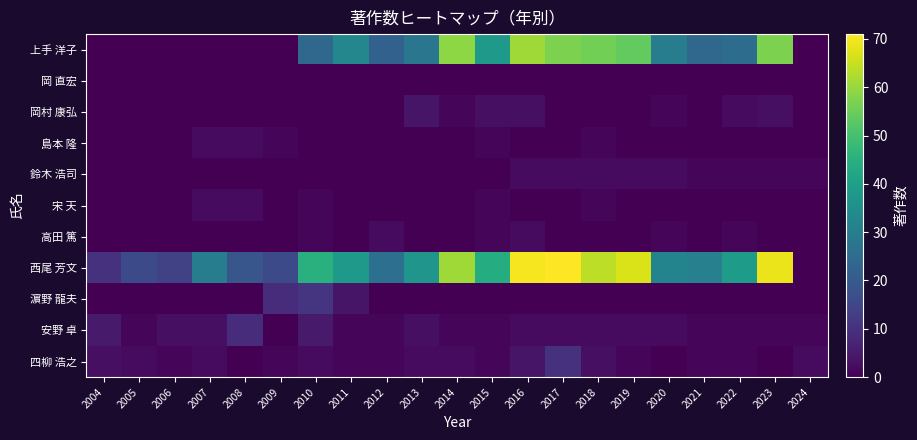

How many series are shown in this chart?

11